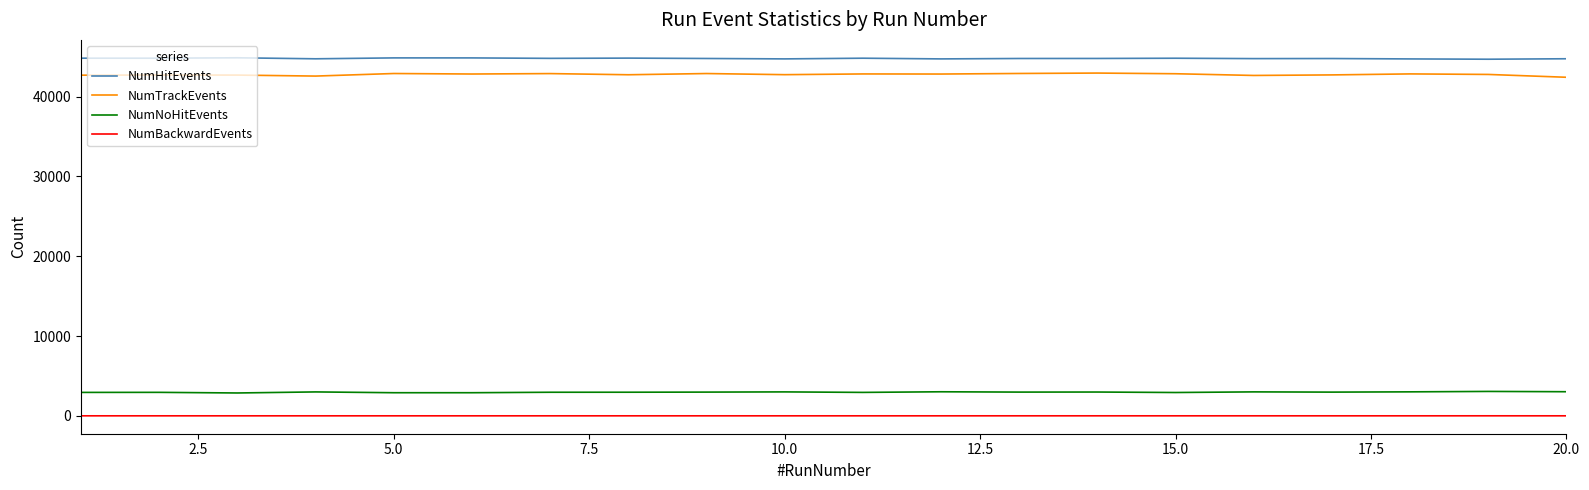

What is the minimum value shown in the chart?

1